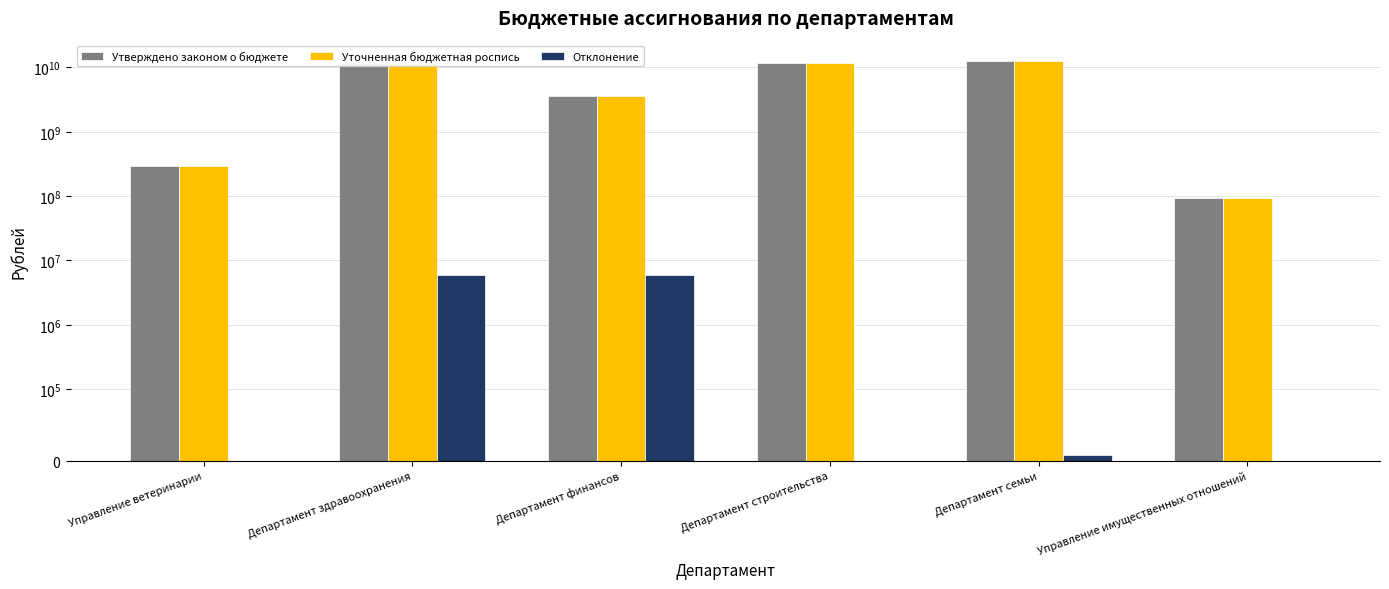

How many groups of bars are there?

6